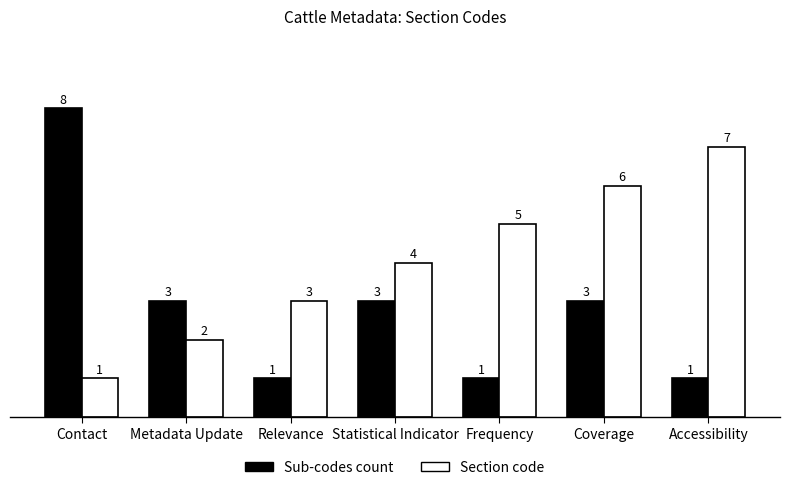

What position from the left is Coverage?

6